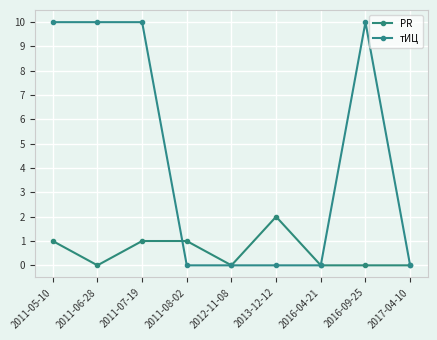

How many lines are shown in the chart?

2